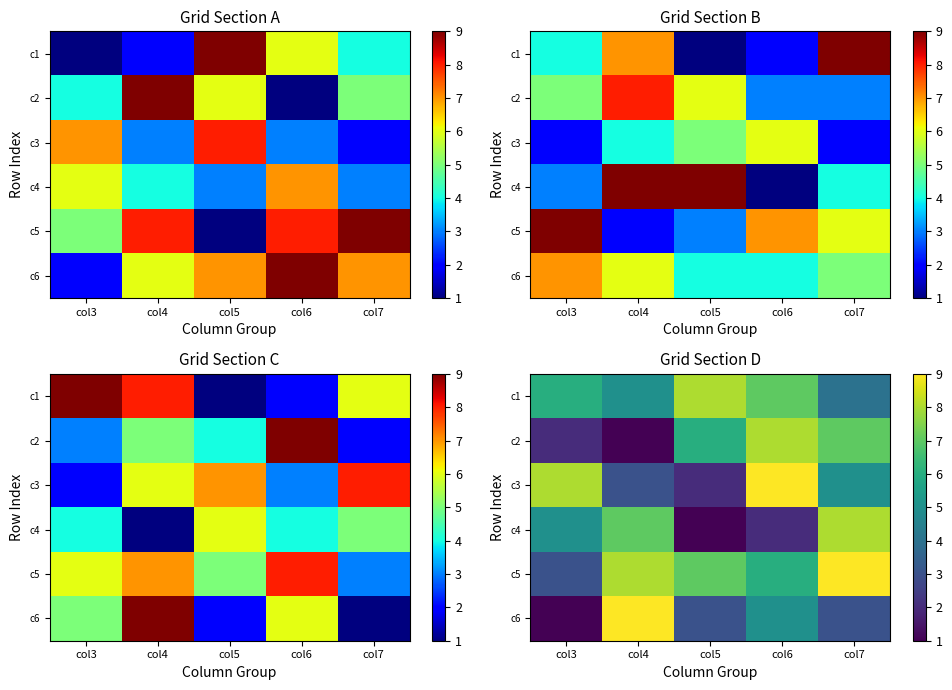

At which label does c5 first exceed 7?

col4